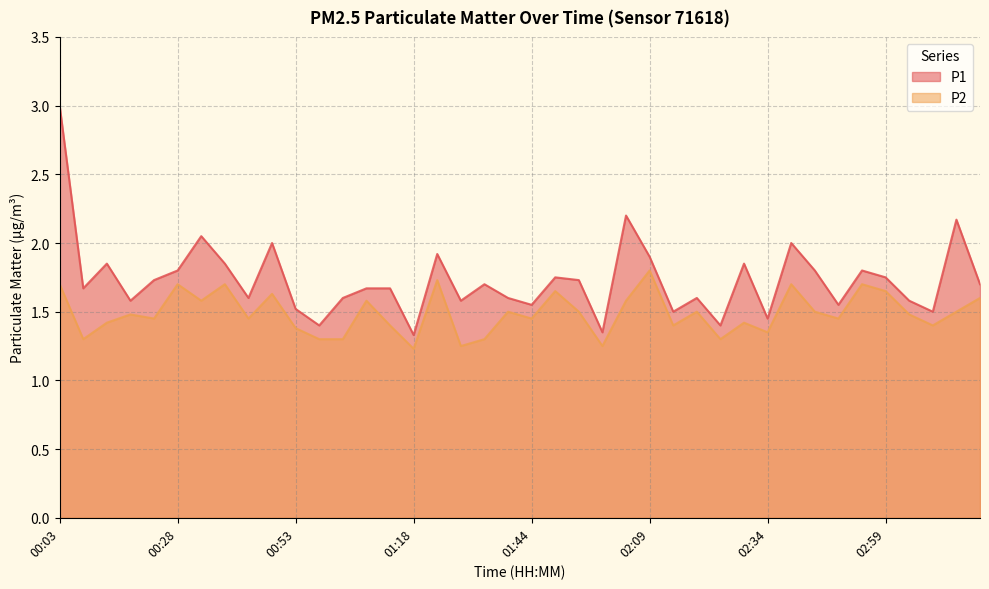

What is the difference between the maximum and minimum values in the P2 series?

0.6